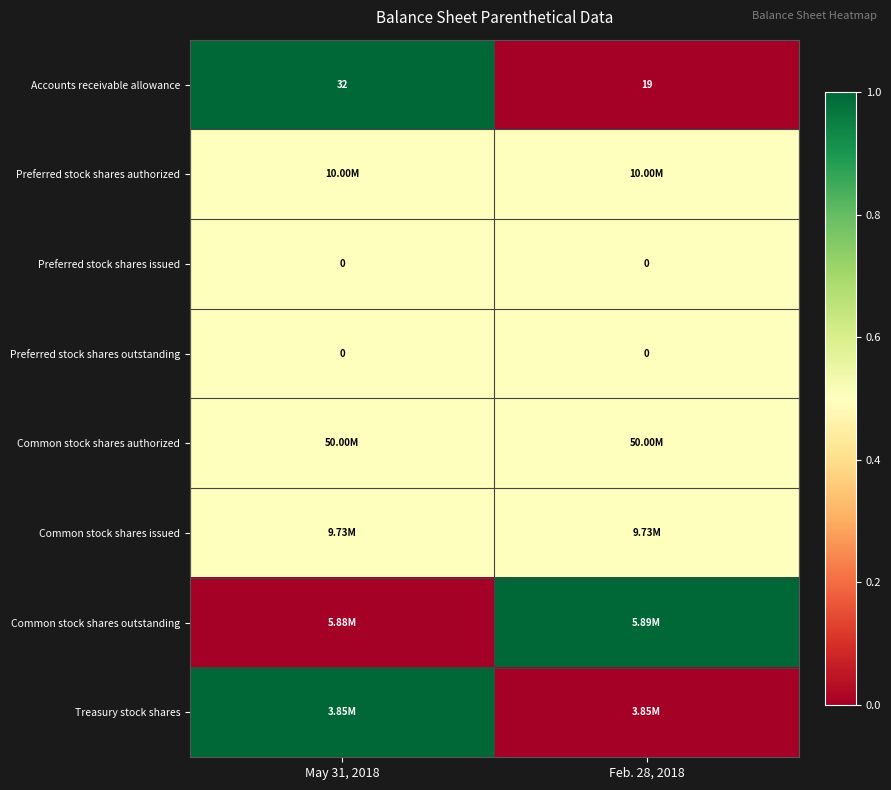

What is the difference between the Accounts receivable allowance values at Feb. 28, 2018 and May 31, 2018?

13.0